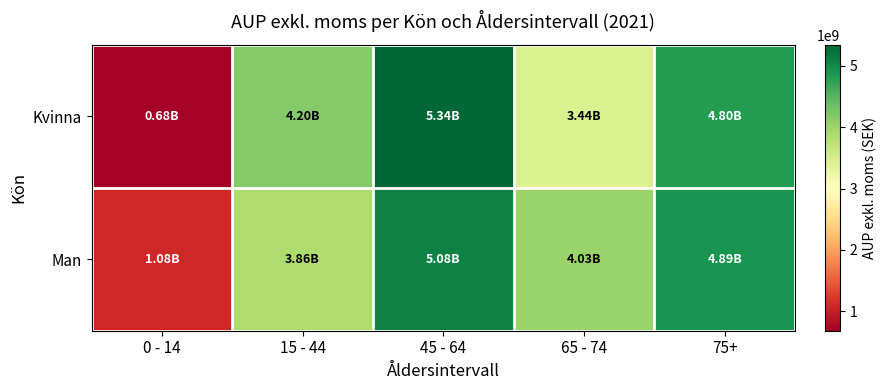

What is the difference between the highest and lowest values at 15 - 44?

333013938.5